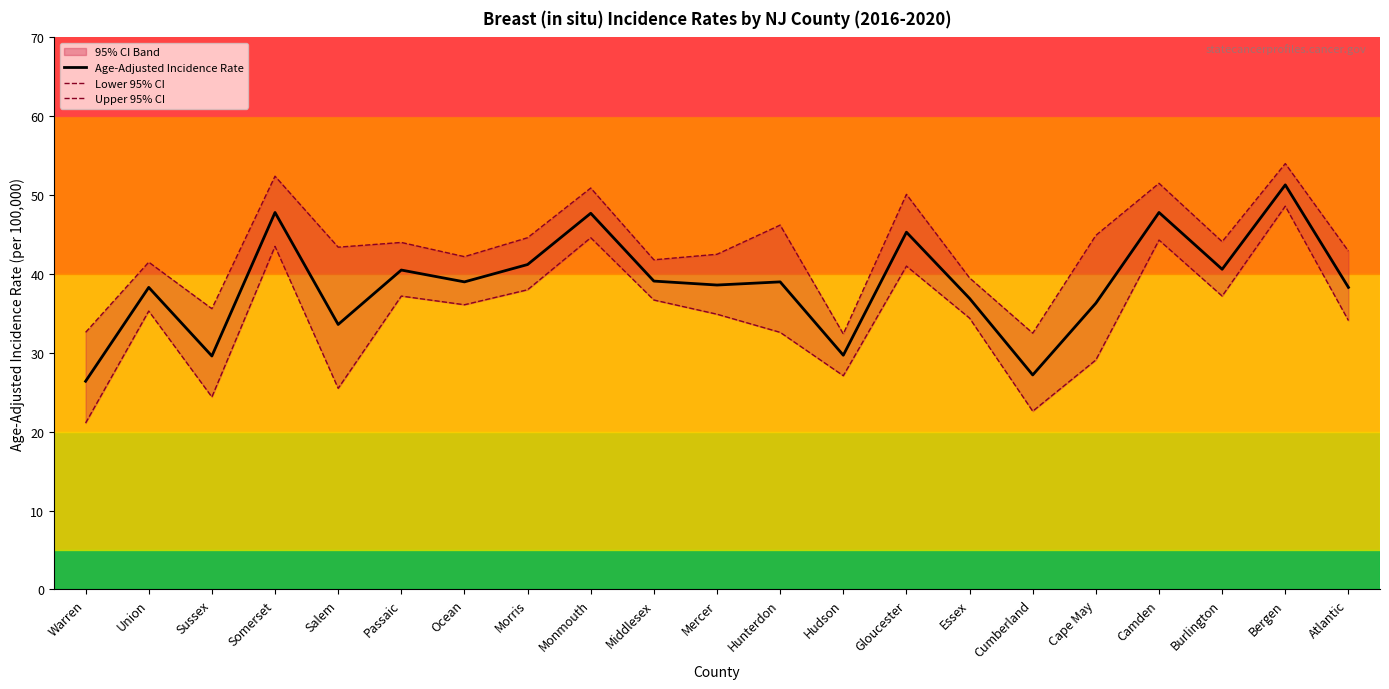

What is the lowest value of the Lower 95% CI series?

21.1